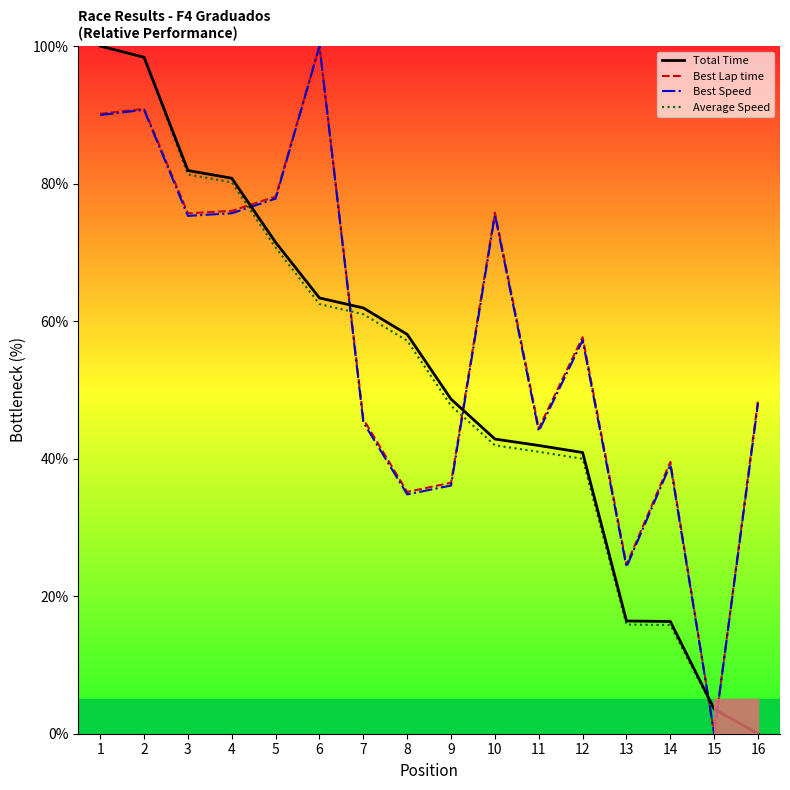

How many intersections are there between Best Lap time and Average Speed?

5